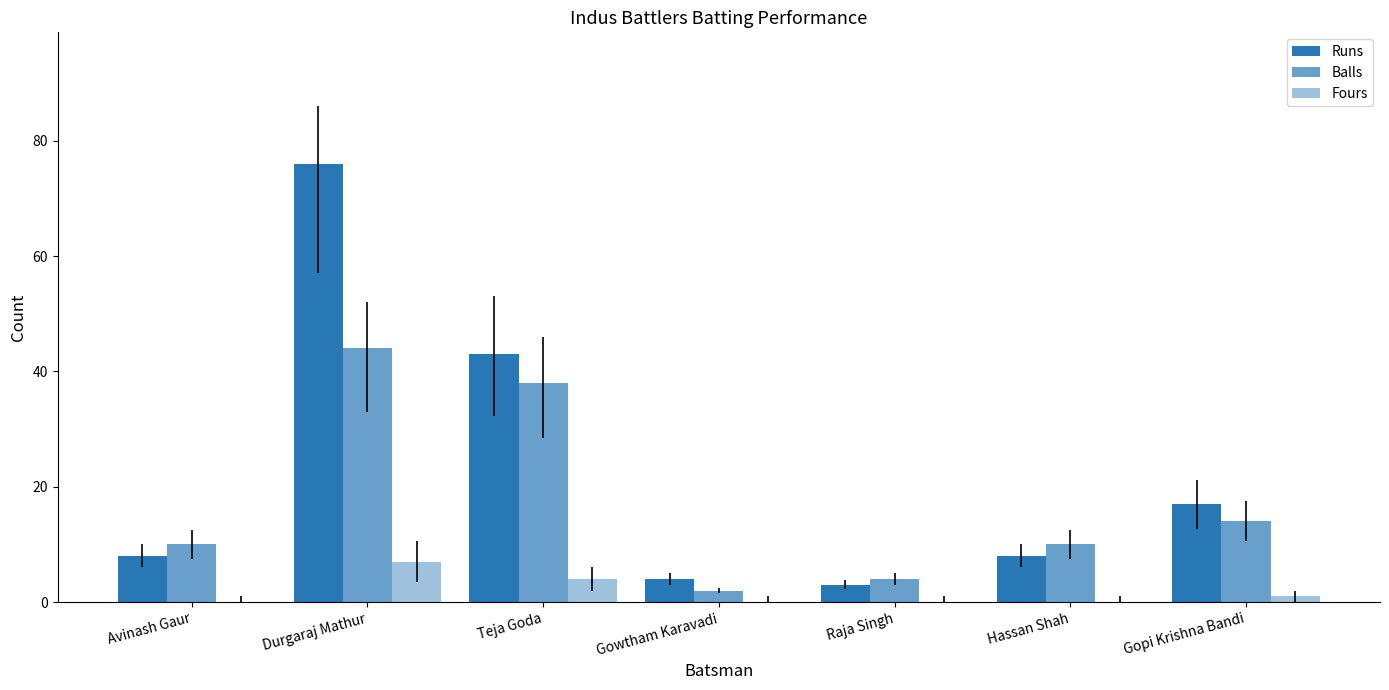

How many groups of bars are there?

7